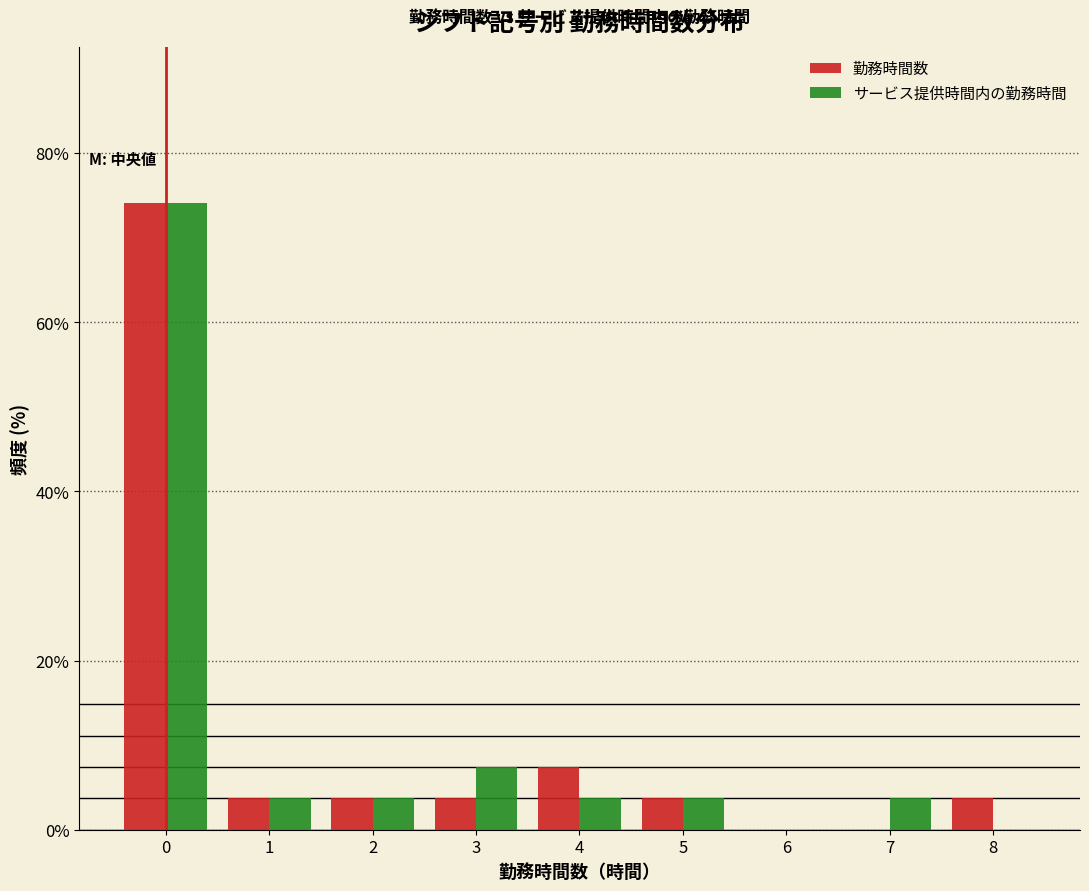

In the サービス提供時間内の勤務時間 series, which range on the x-axis has the tallest bar?

-0.5 to 0.5